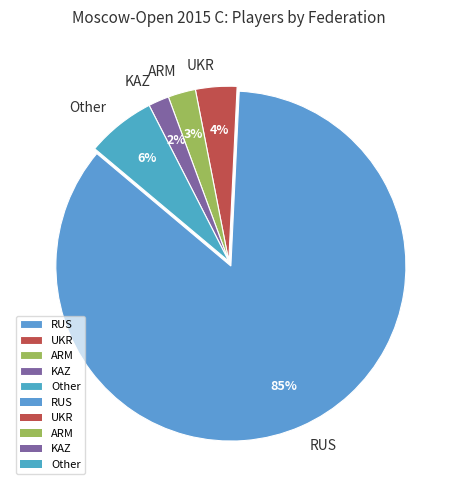

Between Other and RUS, which is larger?

RUS